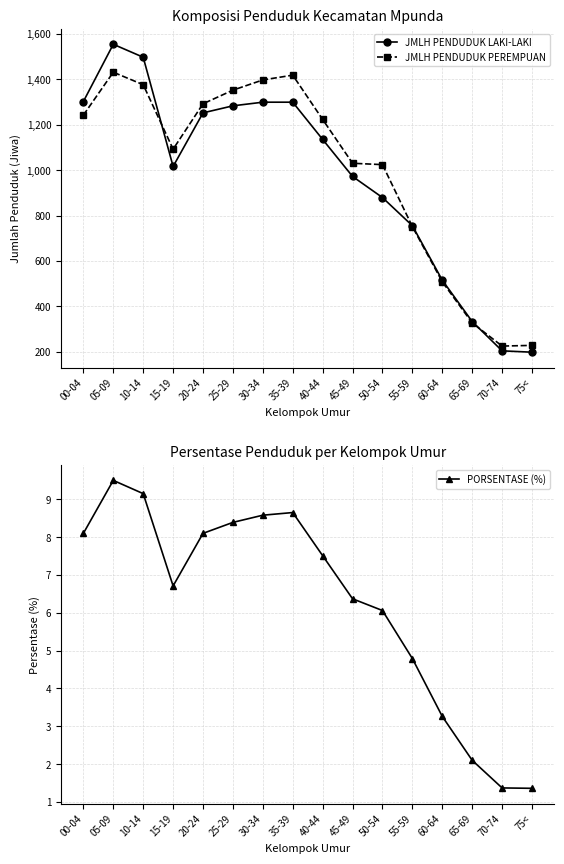

True or false: JMLH PENDUDUK PEREMPUAN and PORSENTASE (%) intersect in this chart.

False